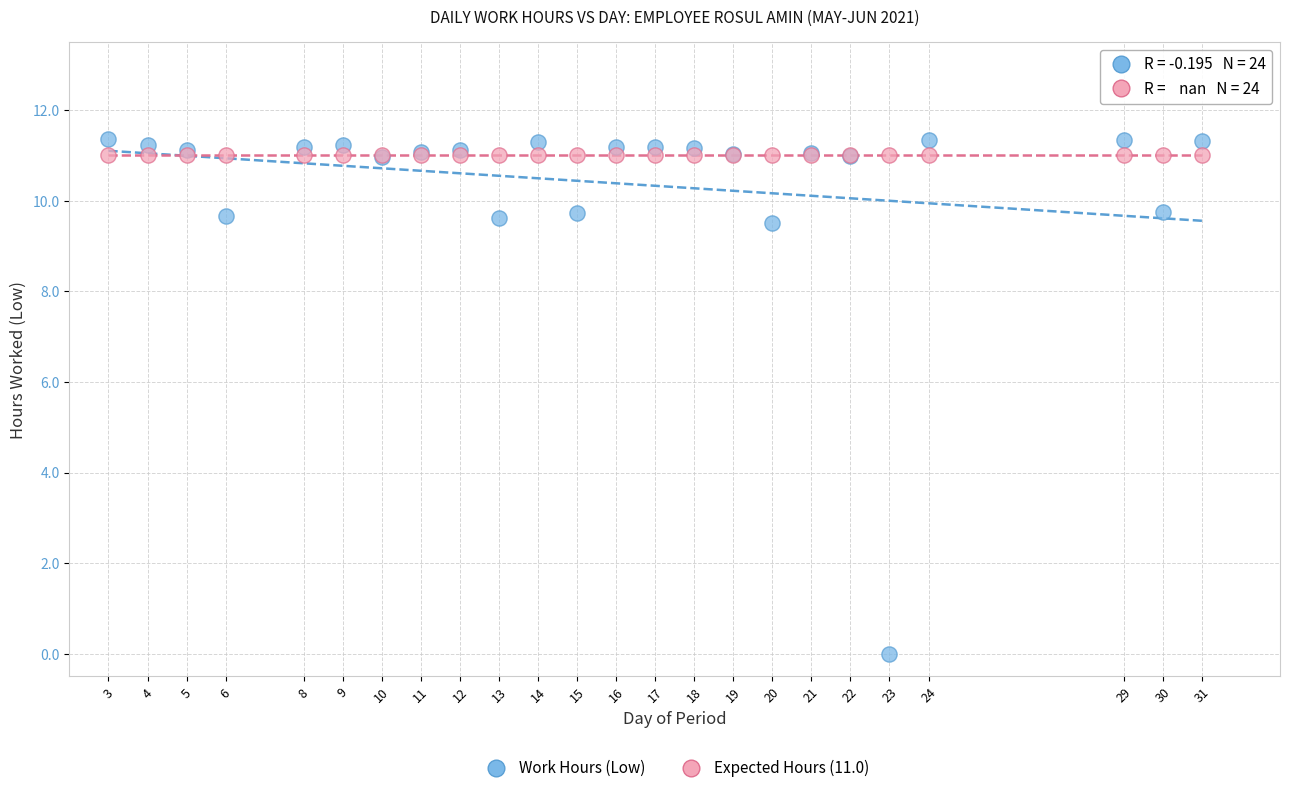

Which series reaches the minimum Y coordinate?

Work Hours (Low)